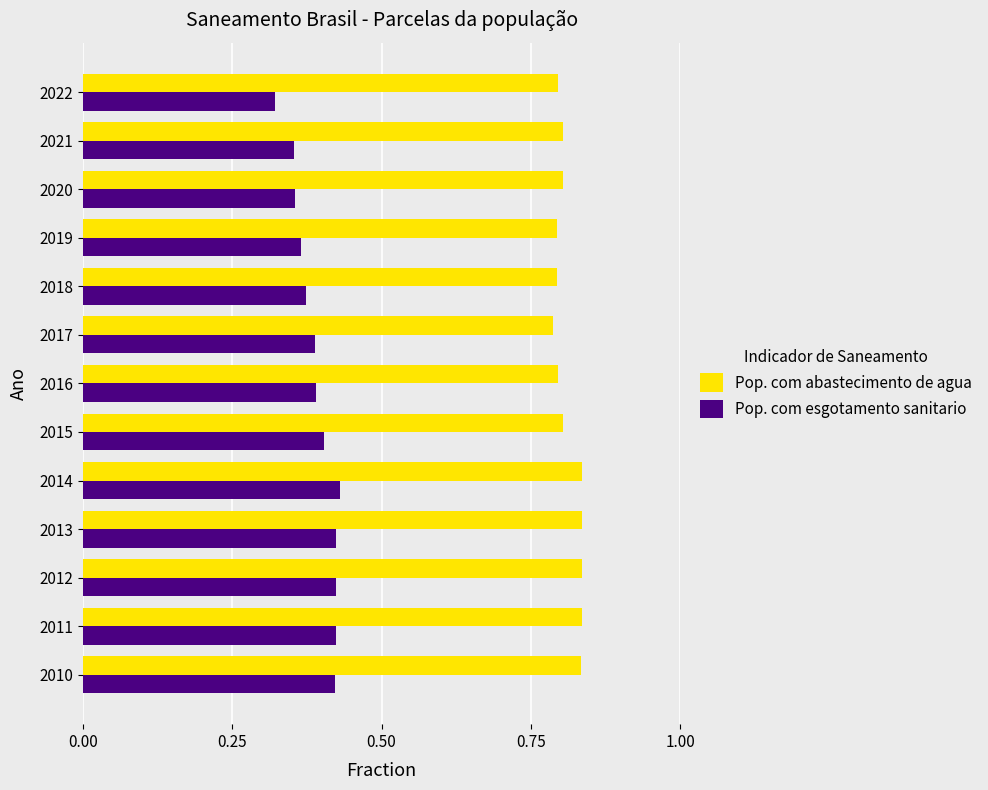

Where is Pop. com esgotamento sanitario nearest to the value 0?

2022